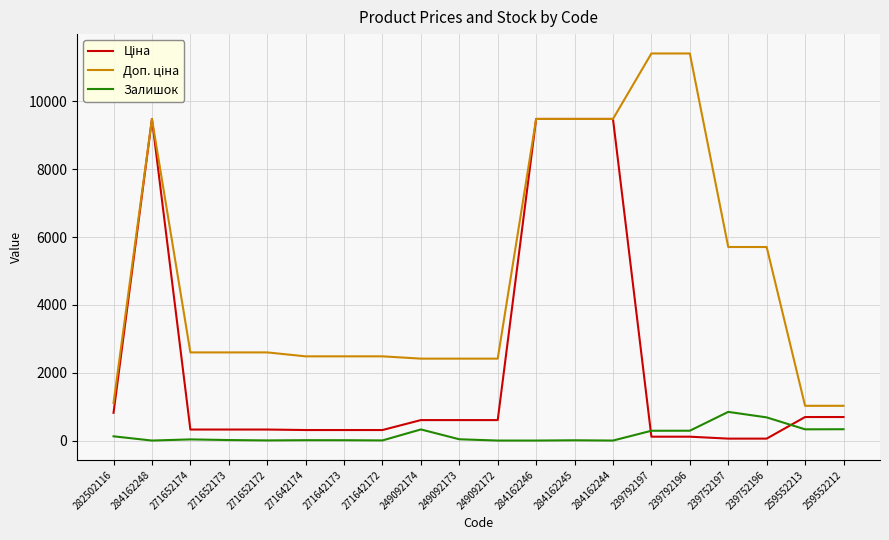

What is the spread (max minus min) of values at 249092174?

2086.8